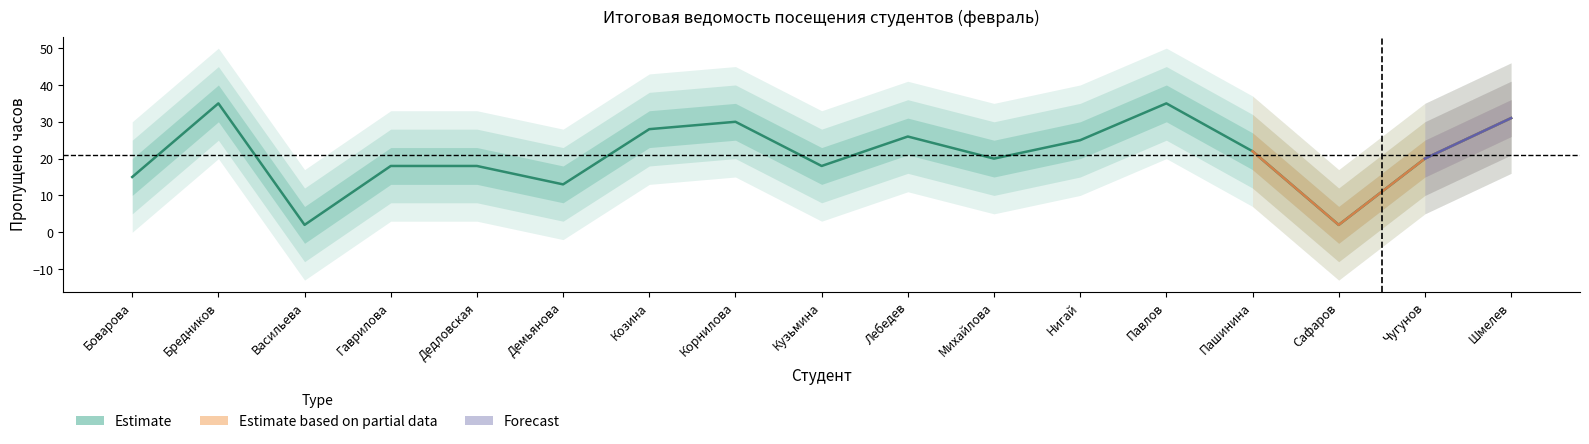

How many points are higher than both their immediate neighbors (excluding endpoints)?

4